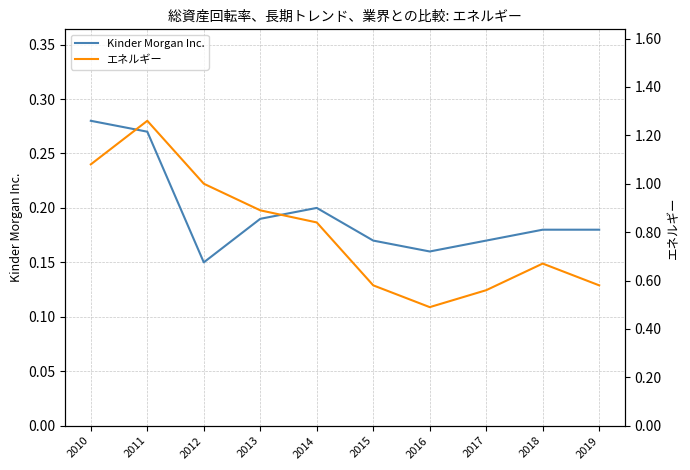

At how many categories does at least one series exceed 0?

10